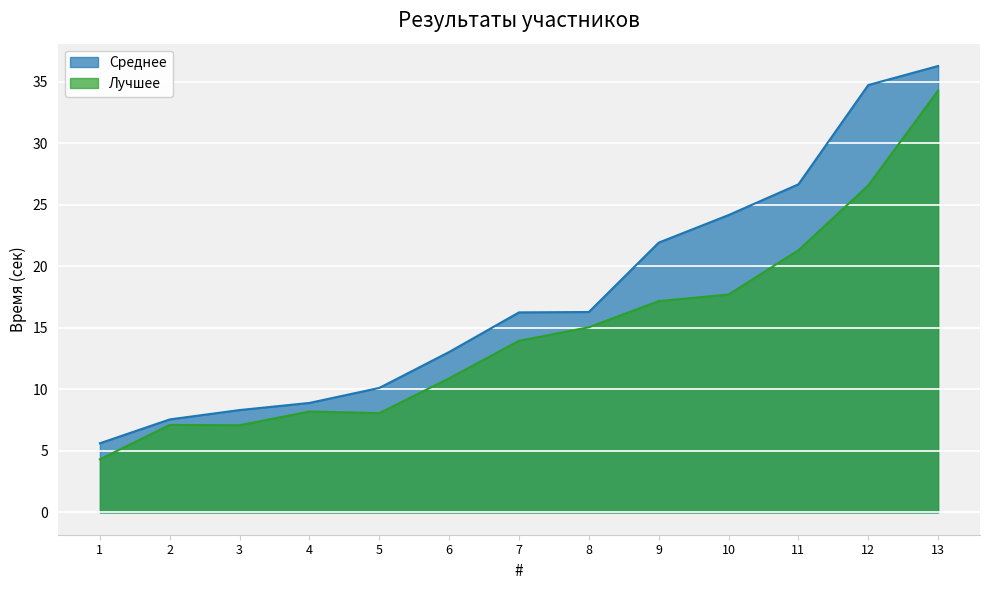

At which label is Лучшее closest to 19?

10